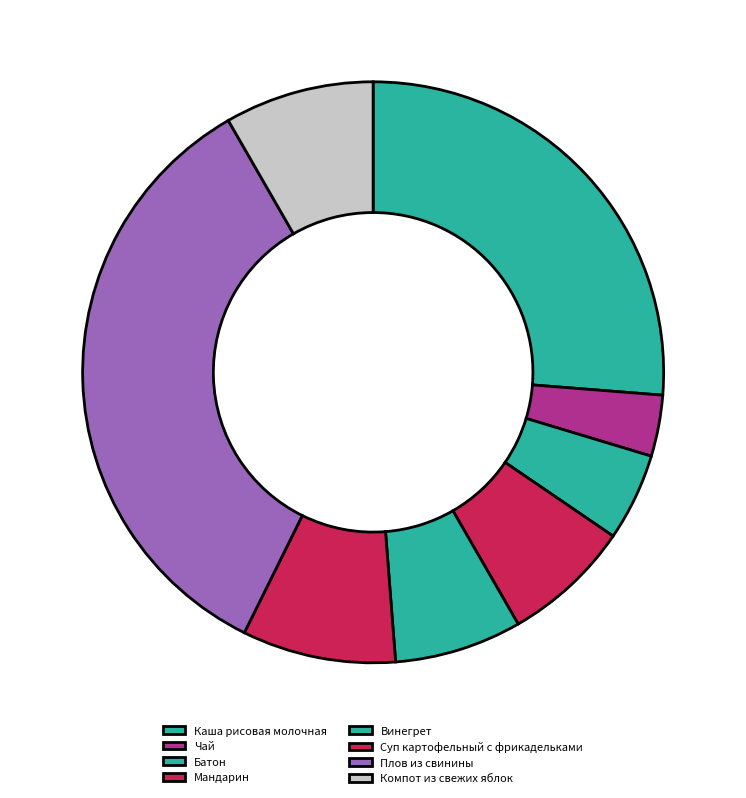

Which category has the smallest portion of the pie?

Чай